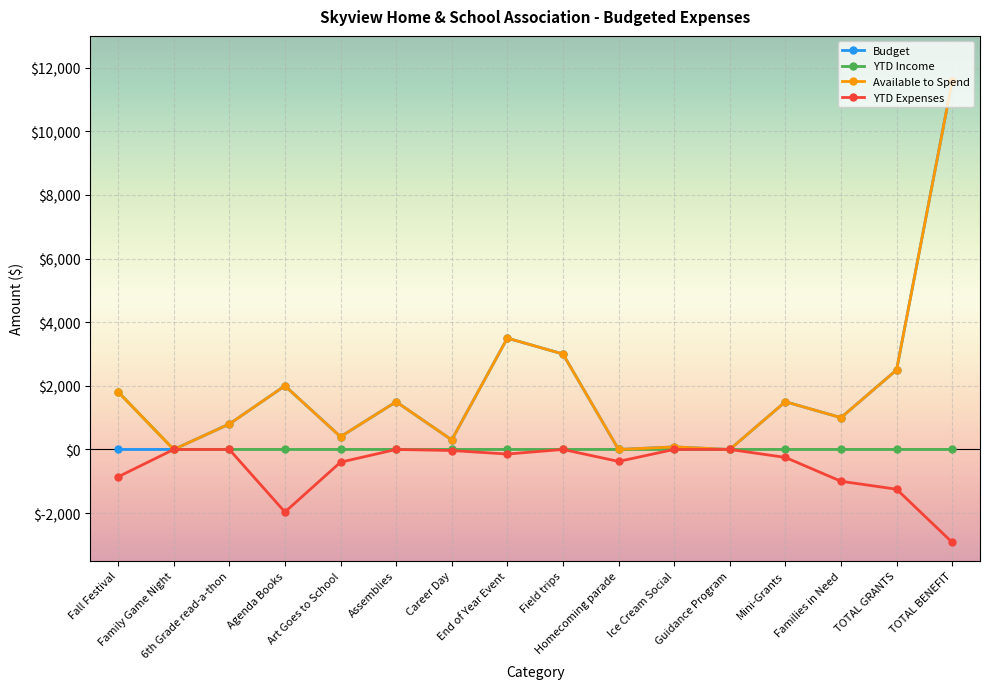

What is the smallest value displayed?

-2920.8